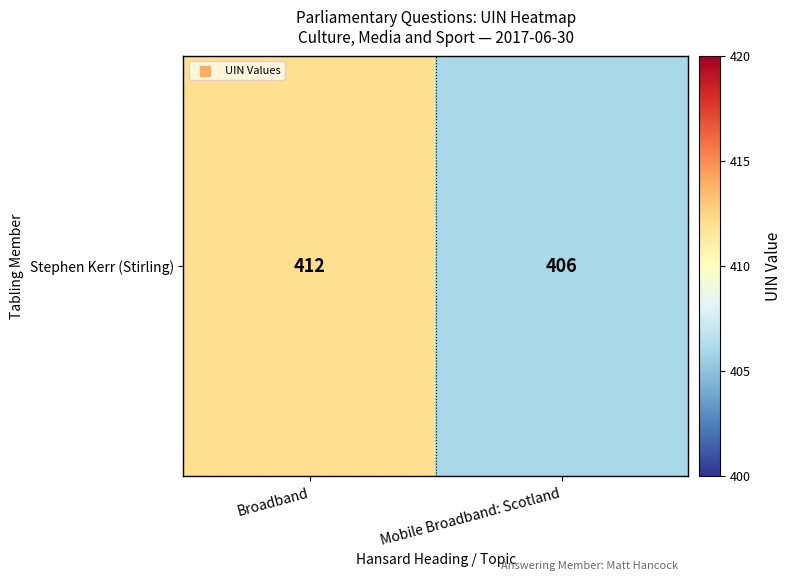

What is the sum of all values?

818